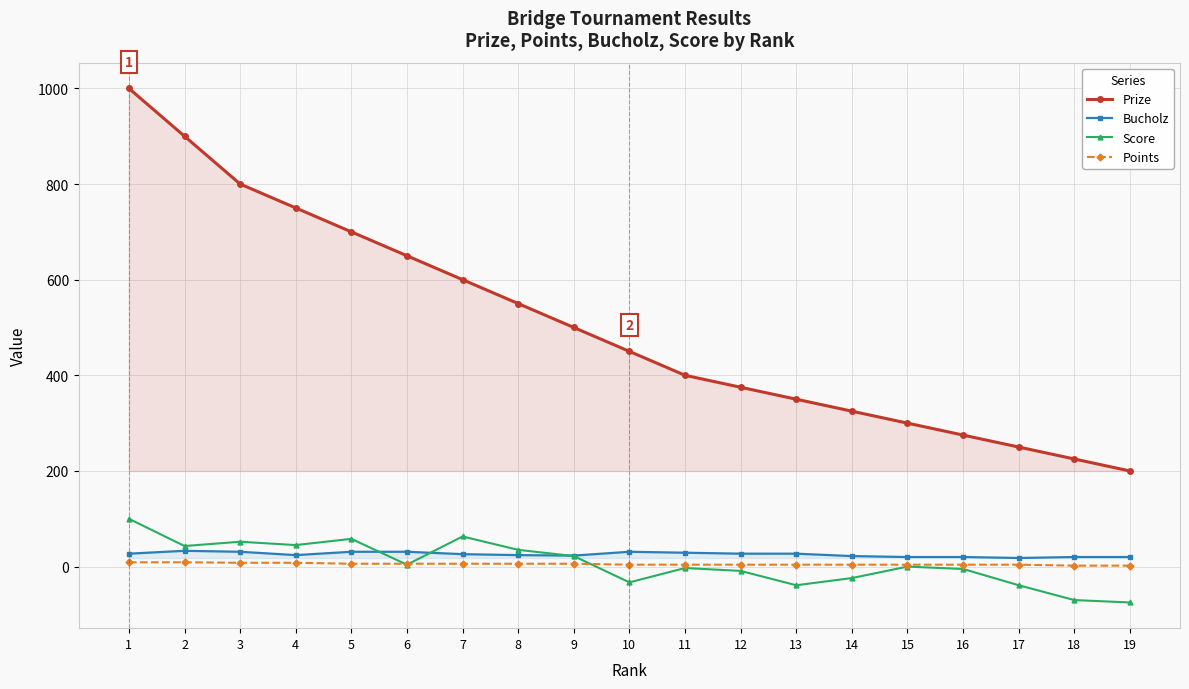

Rank the series by their maximum value, from lowest to highest.

Points, Bucholz, Score, Prize